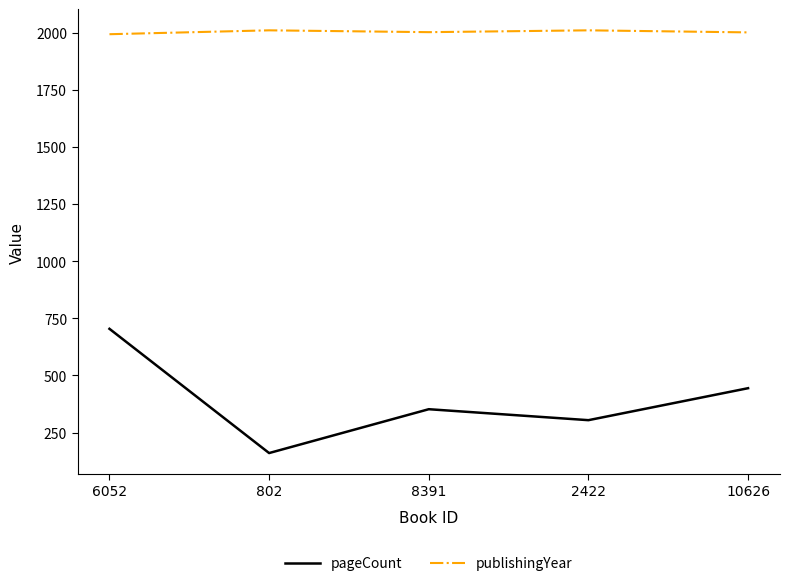

The pageCount series shows 790 at 10626. True or false?

False